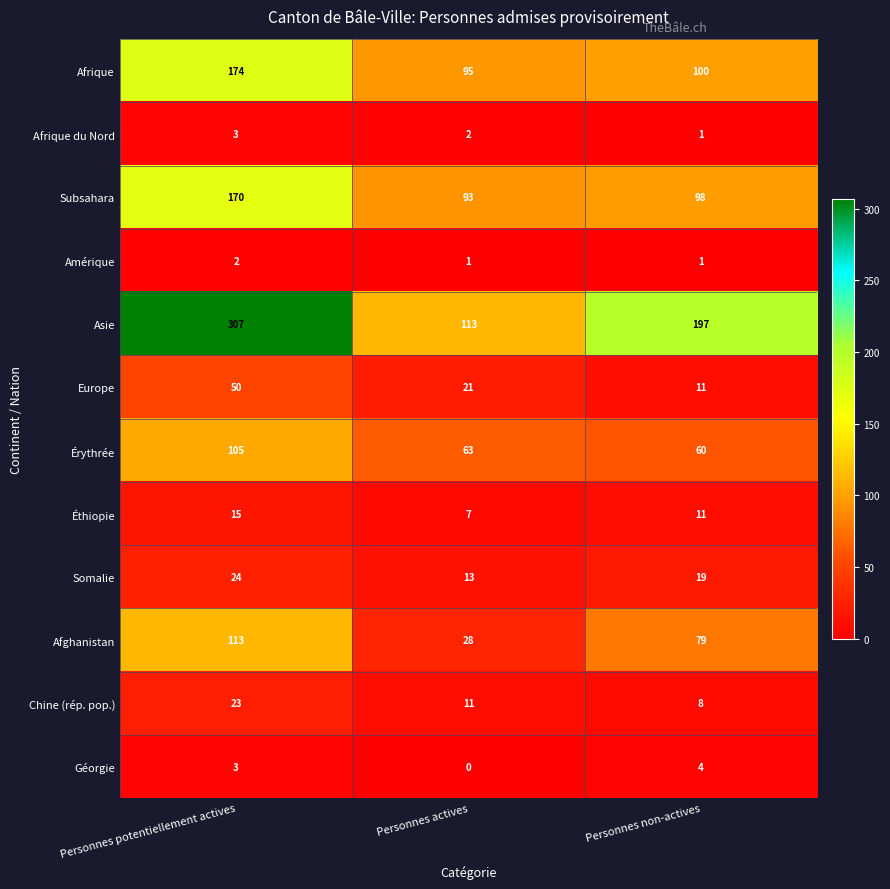

Is it true that Afghanistan equals 28 at Personnes actives?

True